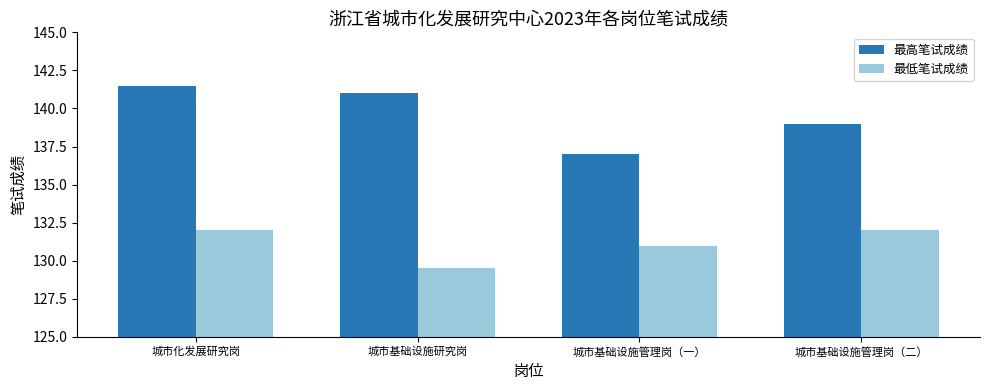

What is the sum of the 最高笔试成绩 values at 城市化发展研究岗 and 城市基础设施管理岗（一）?

278.5